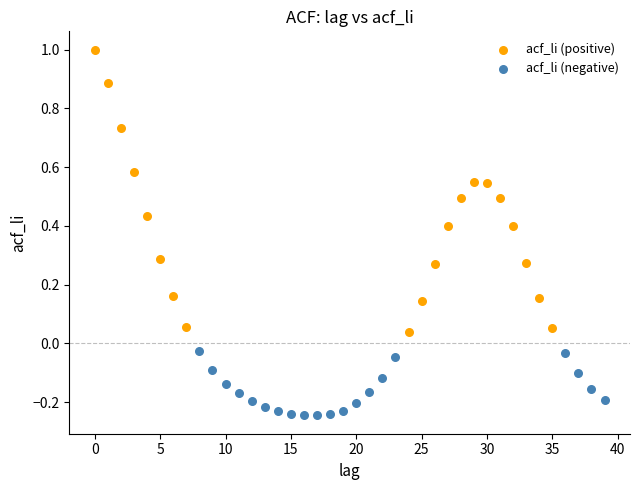

Which series contains the lowest Y value?

acf_li (negative)